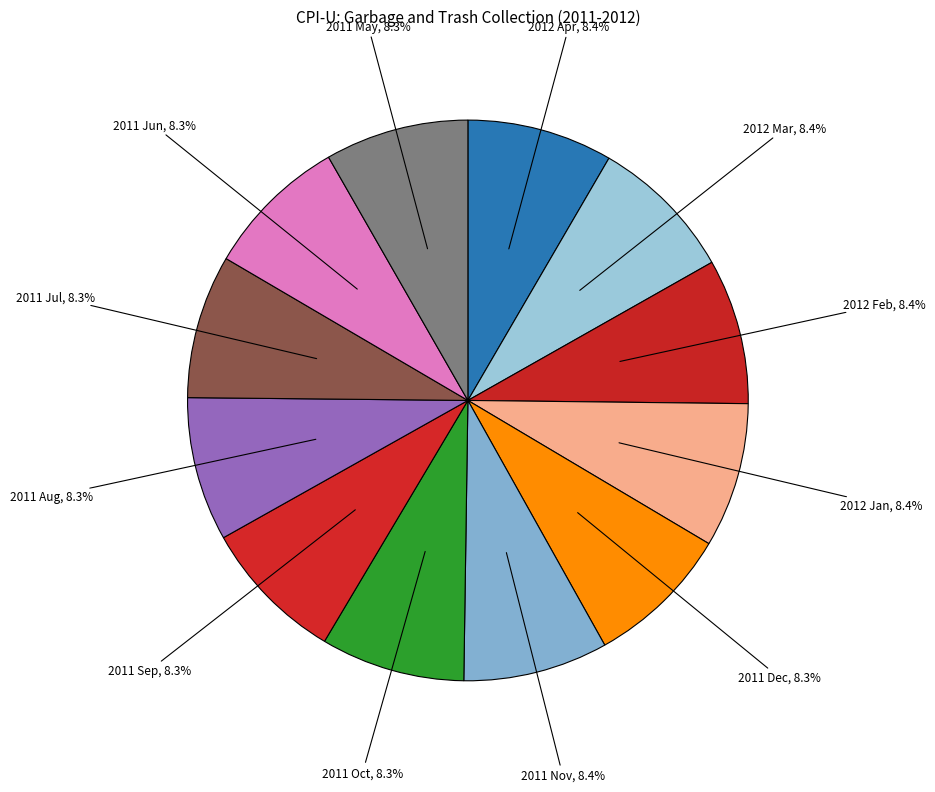

To the nearest percent, what portion does 2011 May represent?

8%